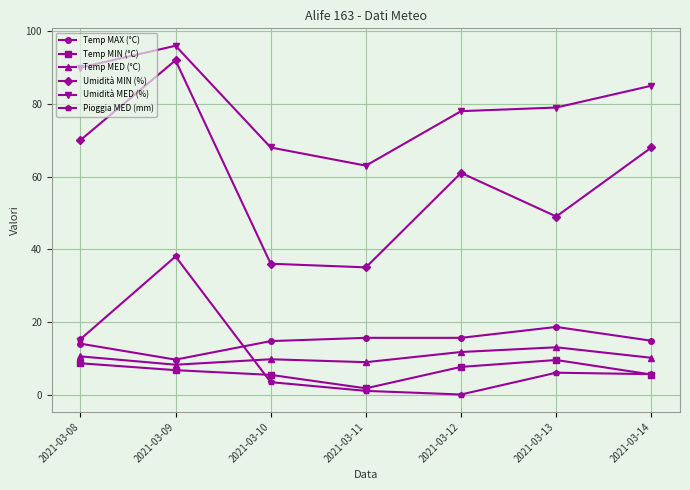

How many distinct data groups are displayed?

6